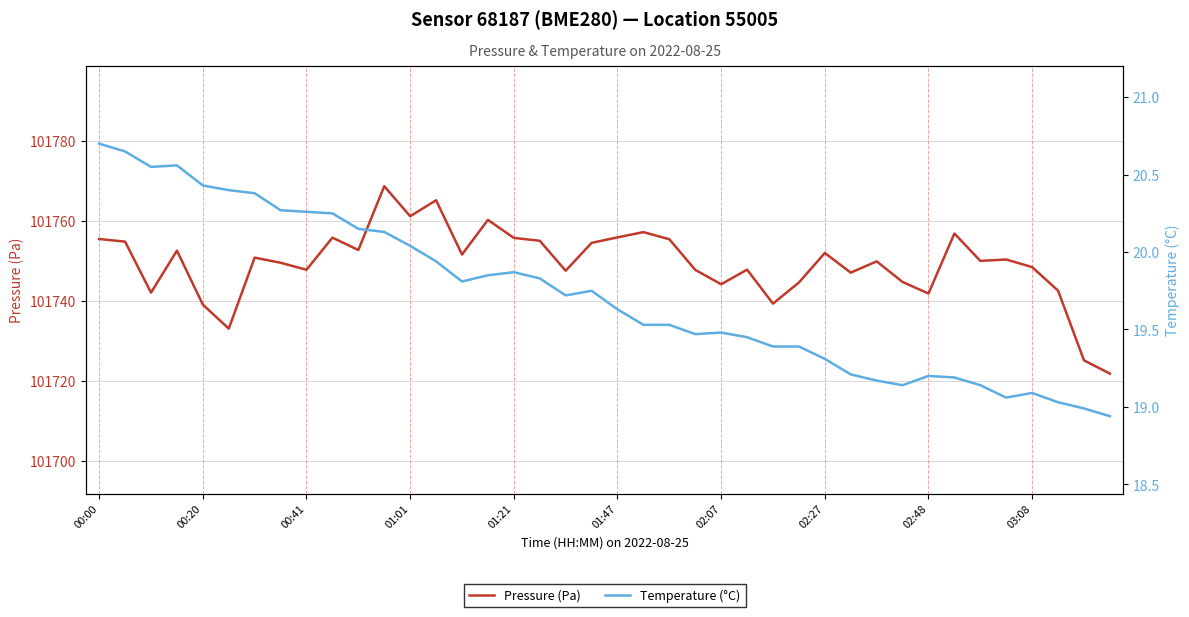

In Pressure (Pa), how many points are higher than both neighbors (excluding endpoints)?

12